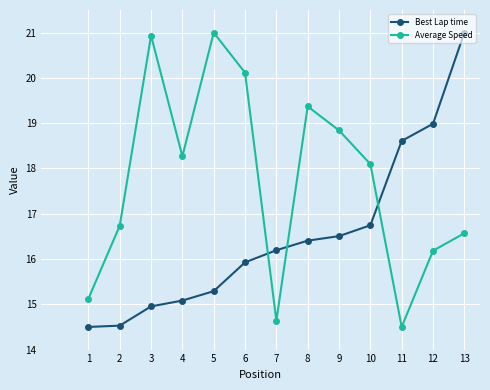

Rank the series at 13 from highest to lowest value.

Best Lap time, Average Speed